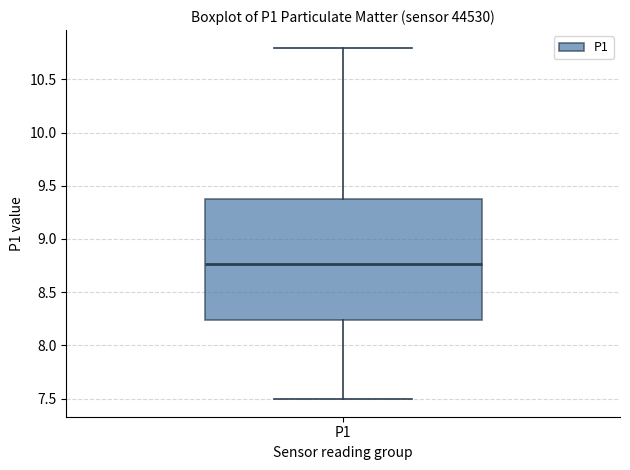

Read this box plot against the y-axis: the position of the median line, the range covered by the box, and the ends of both whiskers. The values are not printed on the chart, so give them approximately, as read against the axis.

median 8.75, box 8.25 to 9.40, whiskers 7.50 to 10.80